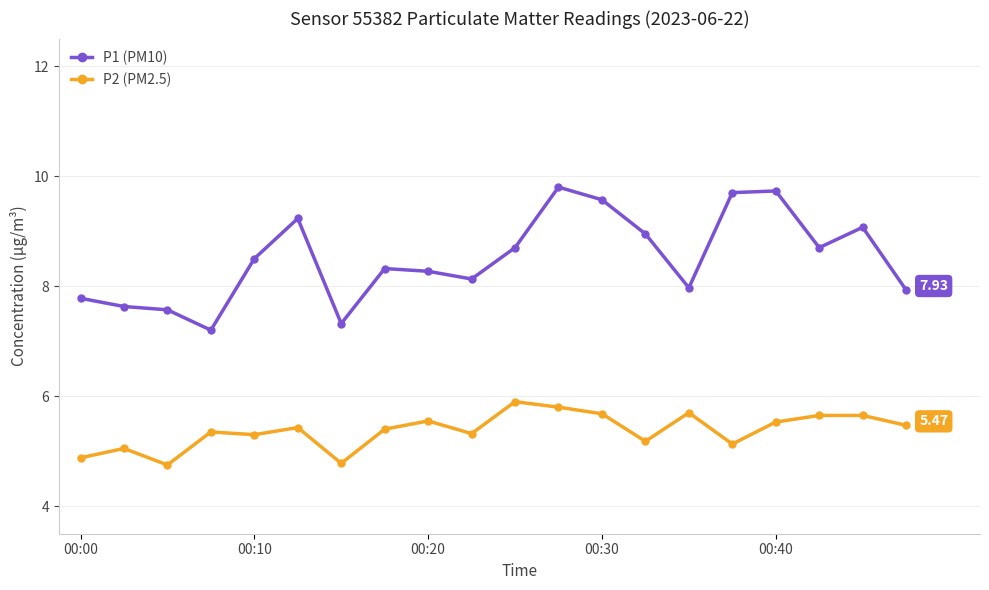

Which series has the largest total across all categories?

P1 (PM10)